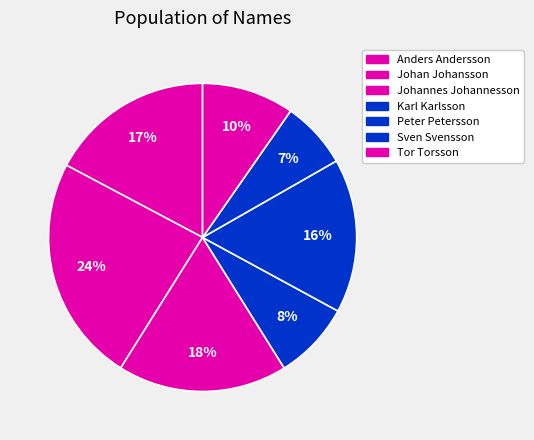

What percentage is the Peter Petersson slice, to the nearest percent?

16%